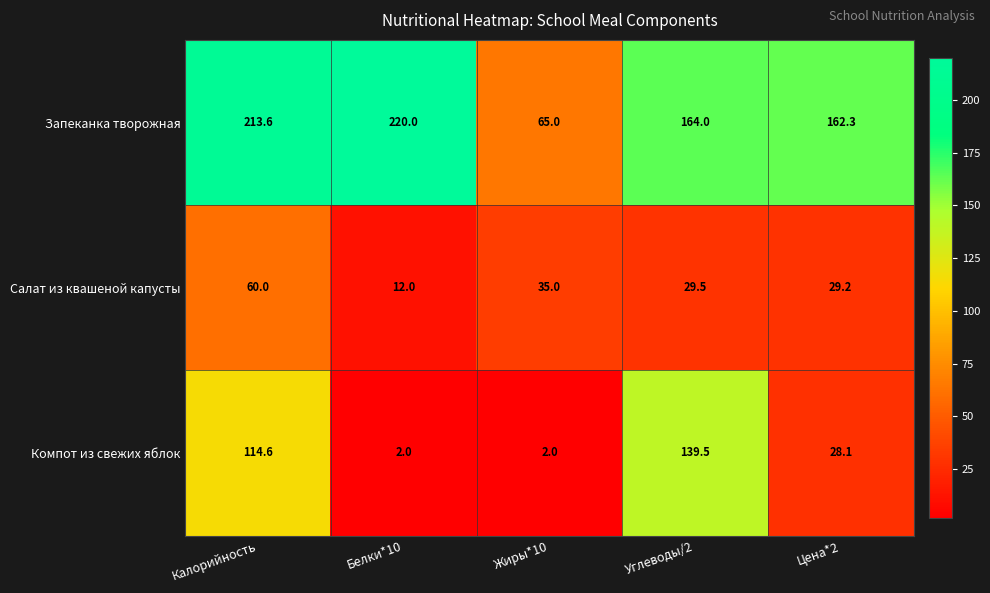

At which label does Компот из свежих яблок first exceed 28?

Калорийность